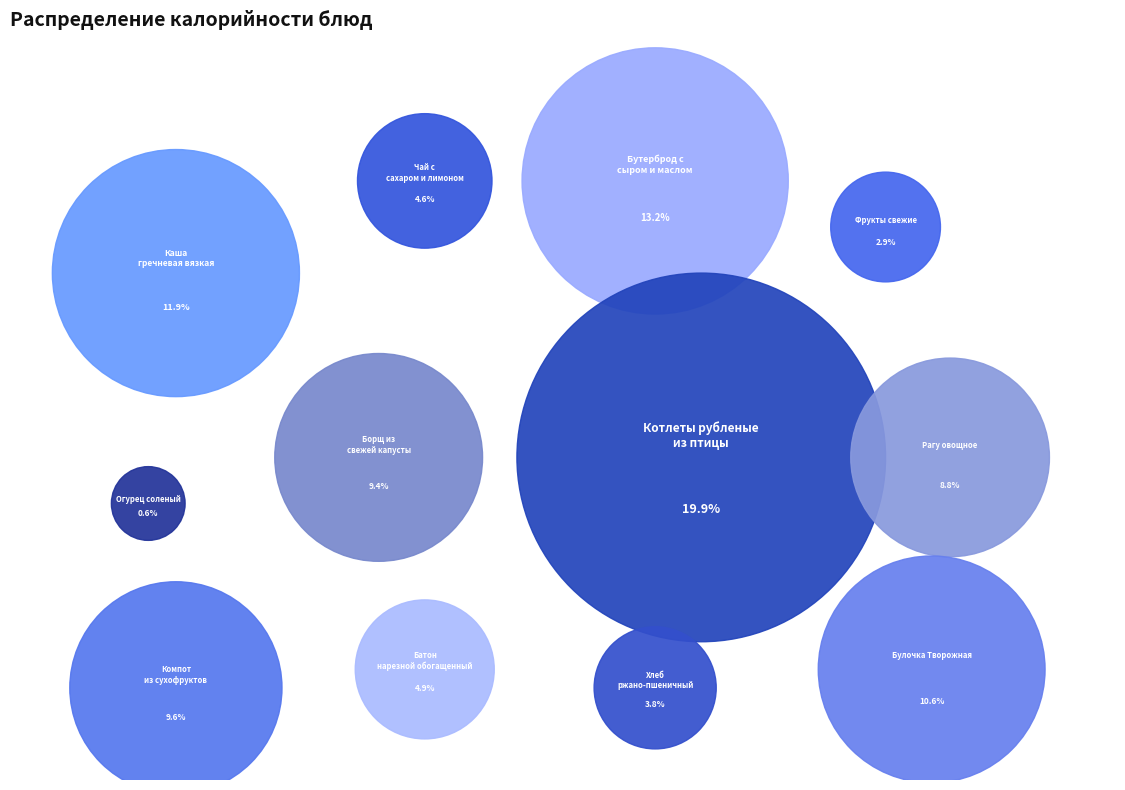

What percentage is the Фрукты свежие slice, to the nearest percent?

3%